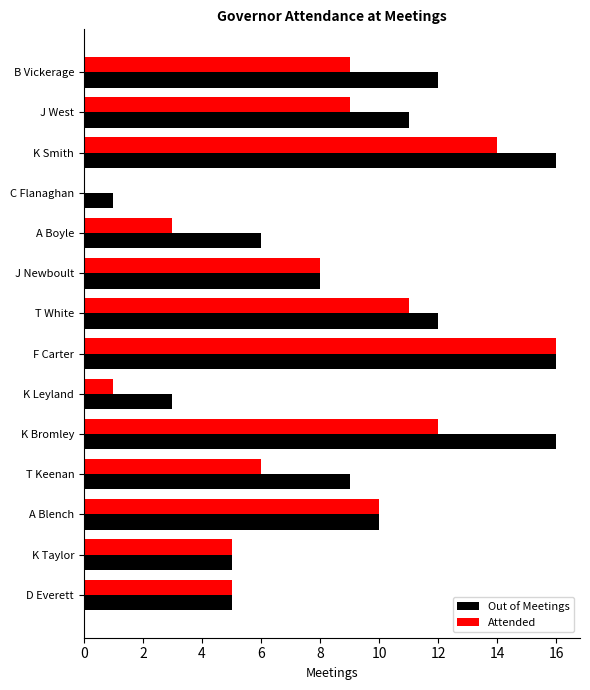

What is the maximum value for Out of Meetings?

16